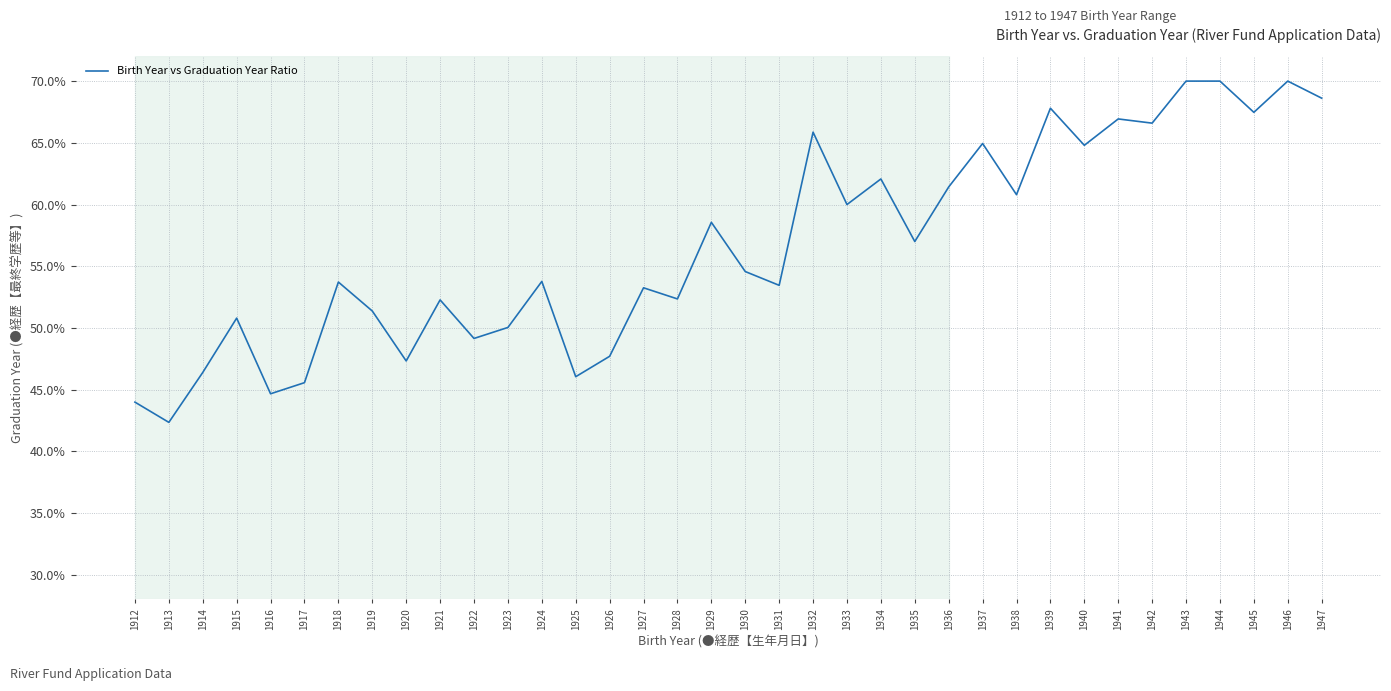

Does the chart have visible grid lines?

Yes